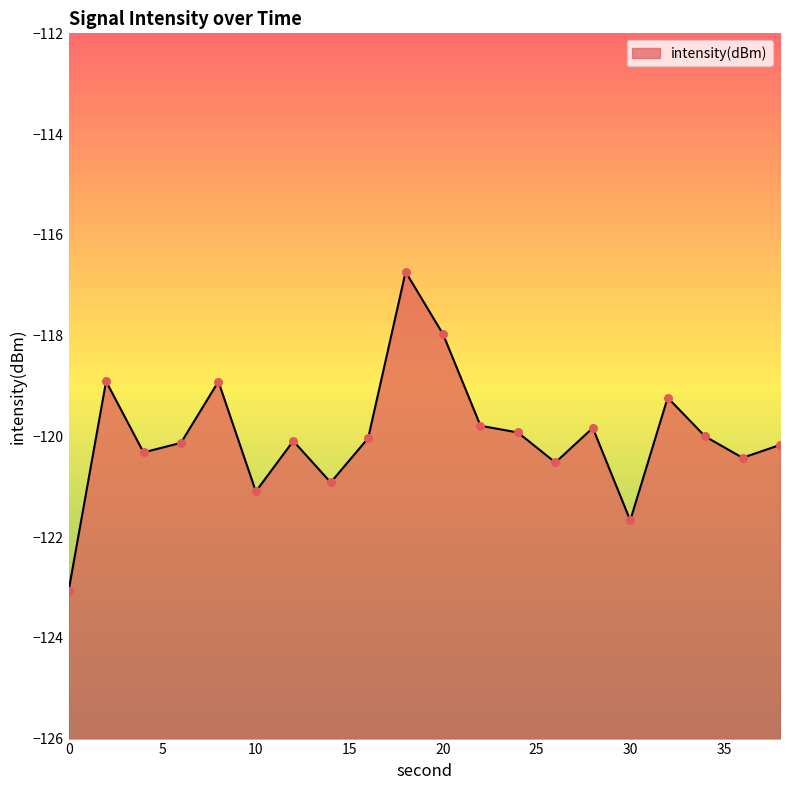

Which has a higher value, 16 or 28?

28